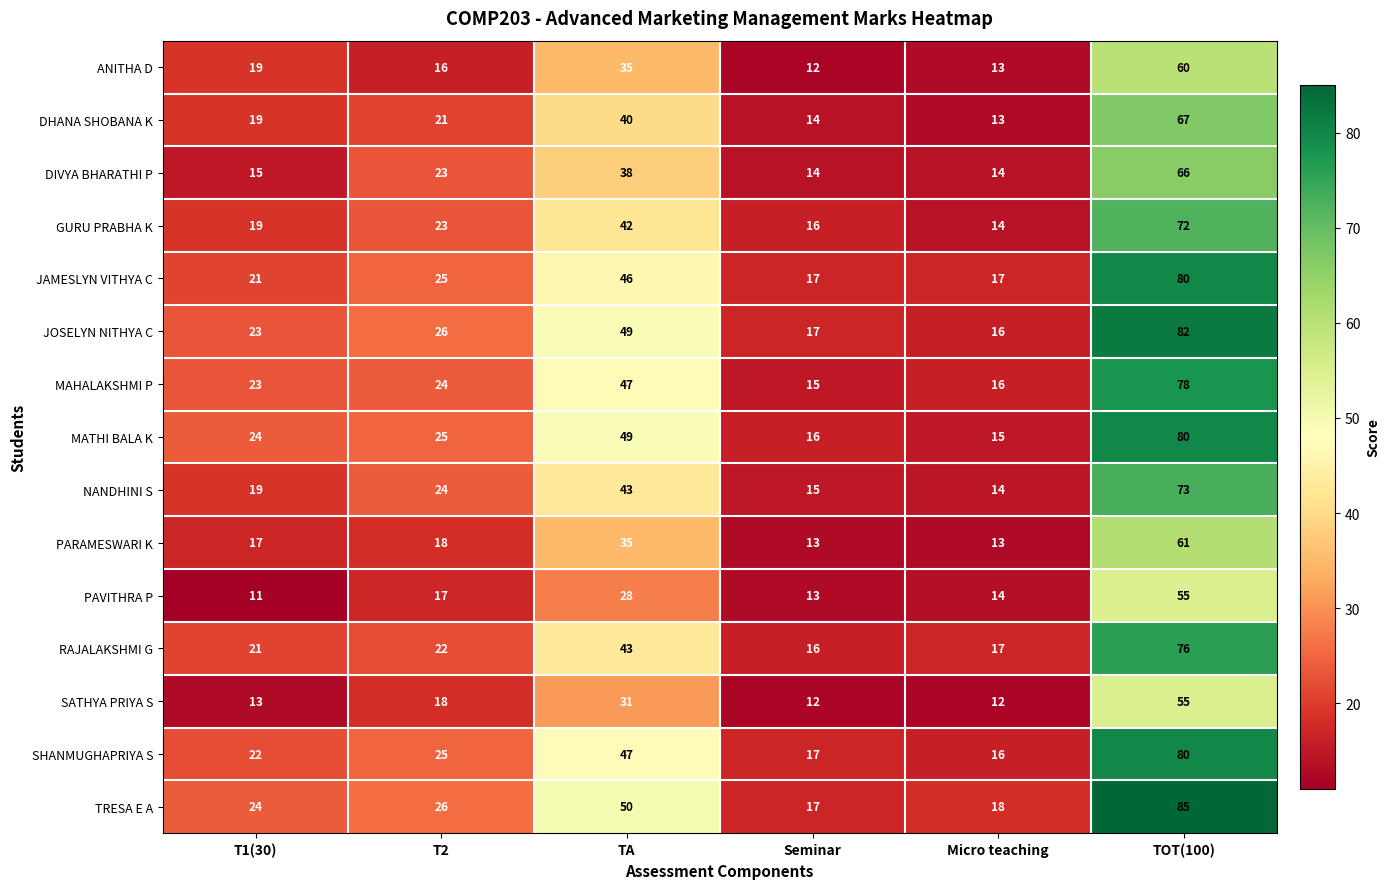

What is the total value across all series at T1(30)?

290